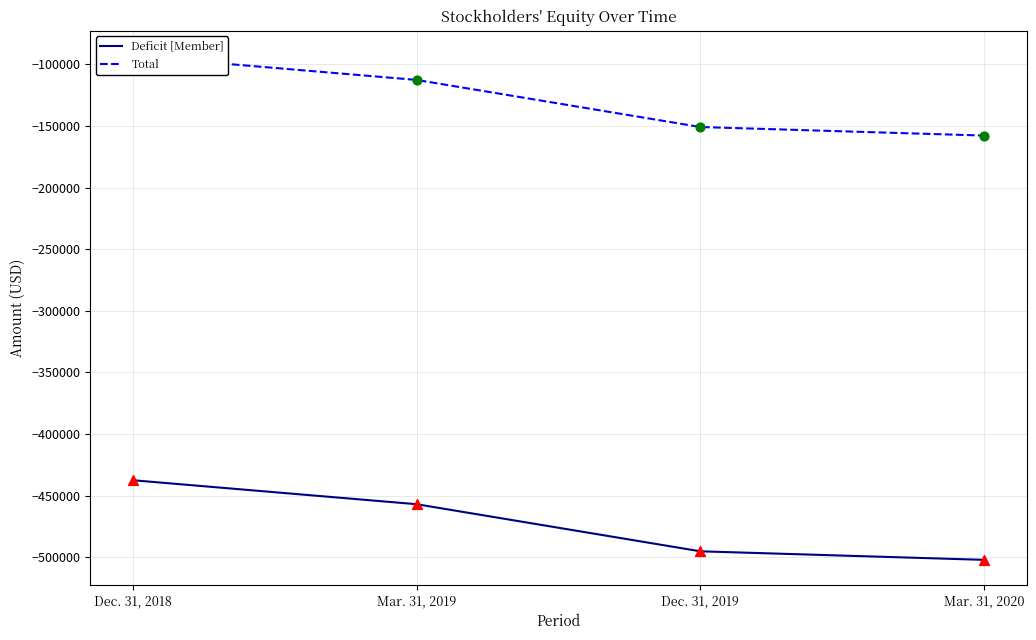

At which category is the sum across all series the highest?

Dec. 31, 2018